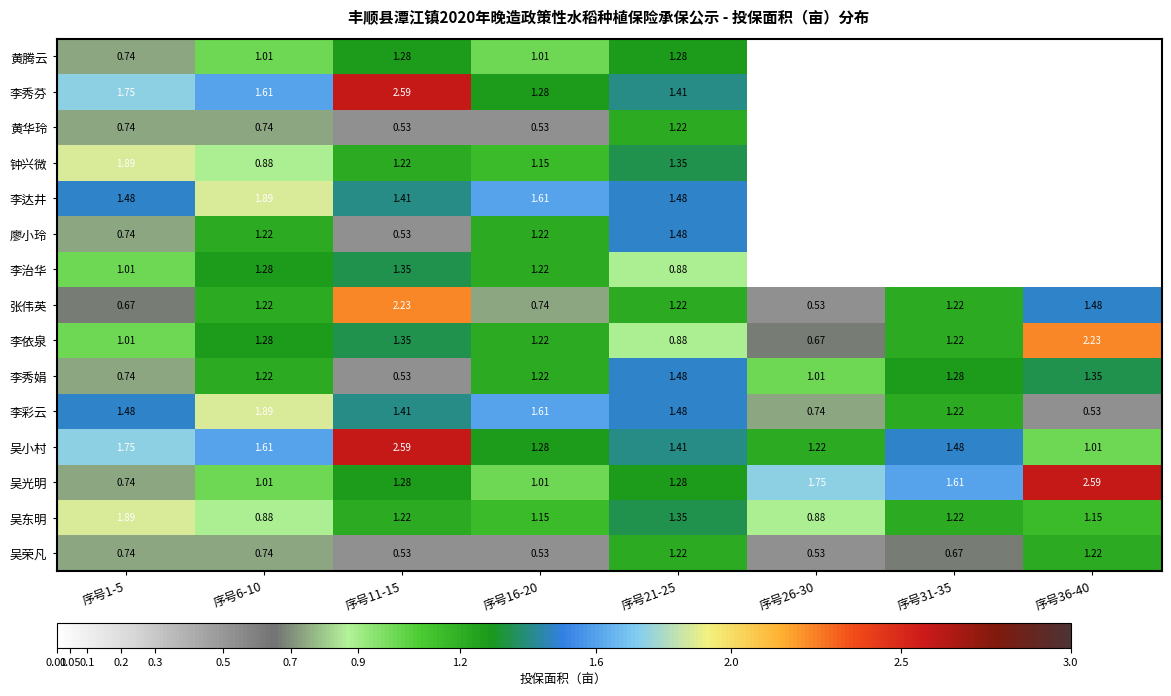

Is the value of 吴东明 at 序号11-15 greater than the value of 吴小村 at 序号36-40?

Yes